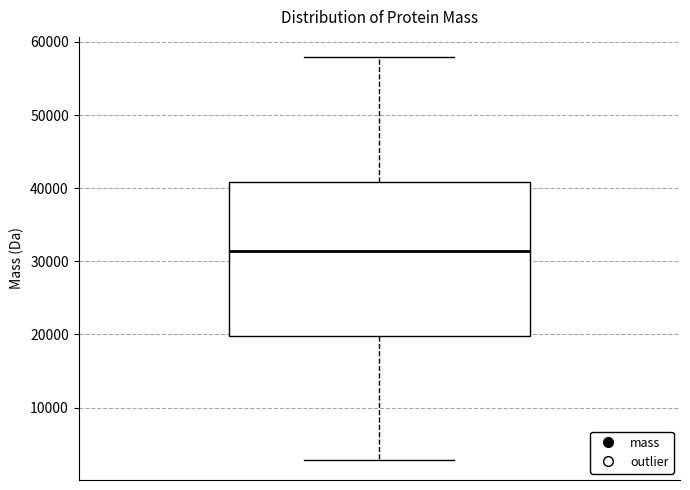

Transcribe this box plot: give where the median line is, the range the box spans, and where the two whiskers end, as read against the y-axis. The values are not printed on the chart, so give them approximately, as read against the axis.

median 31000, box 20000 to 41000, whiskers 3000 to 58000